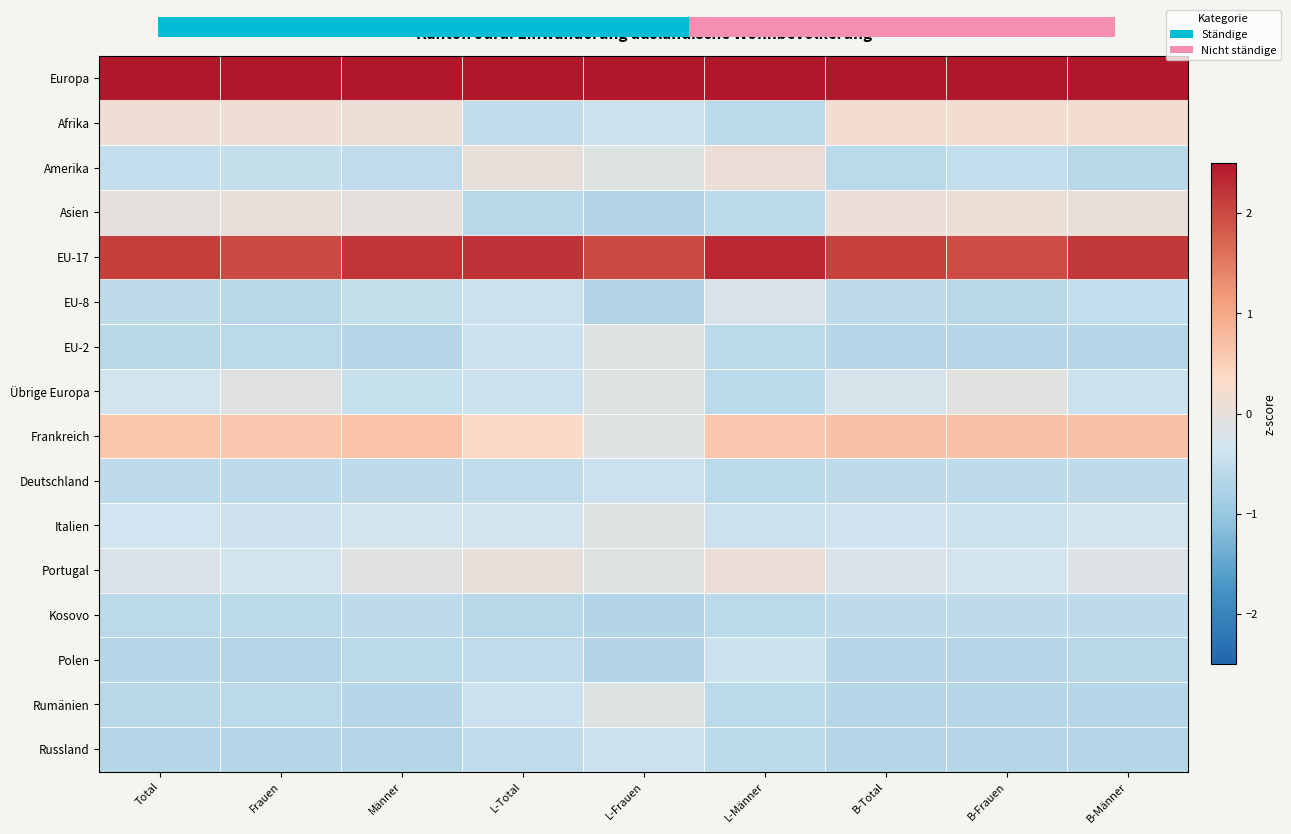

At which category is the sum across all series the highest?

Männer